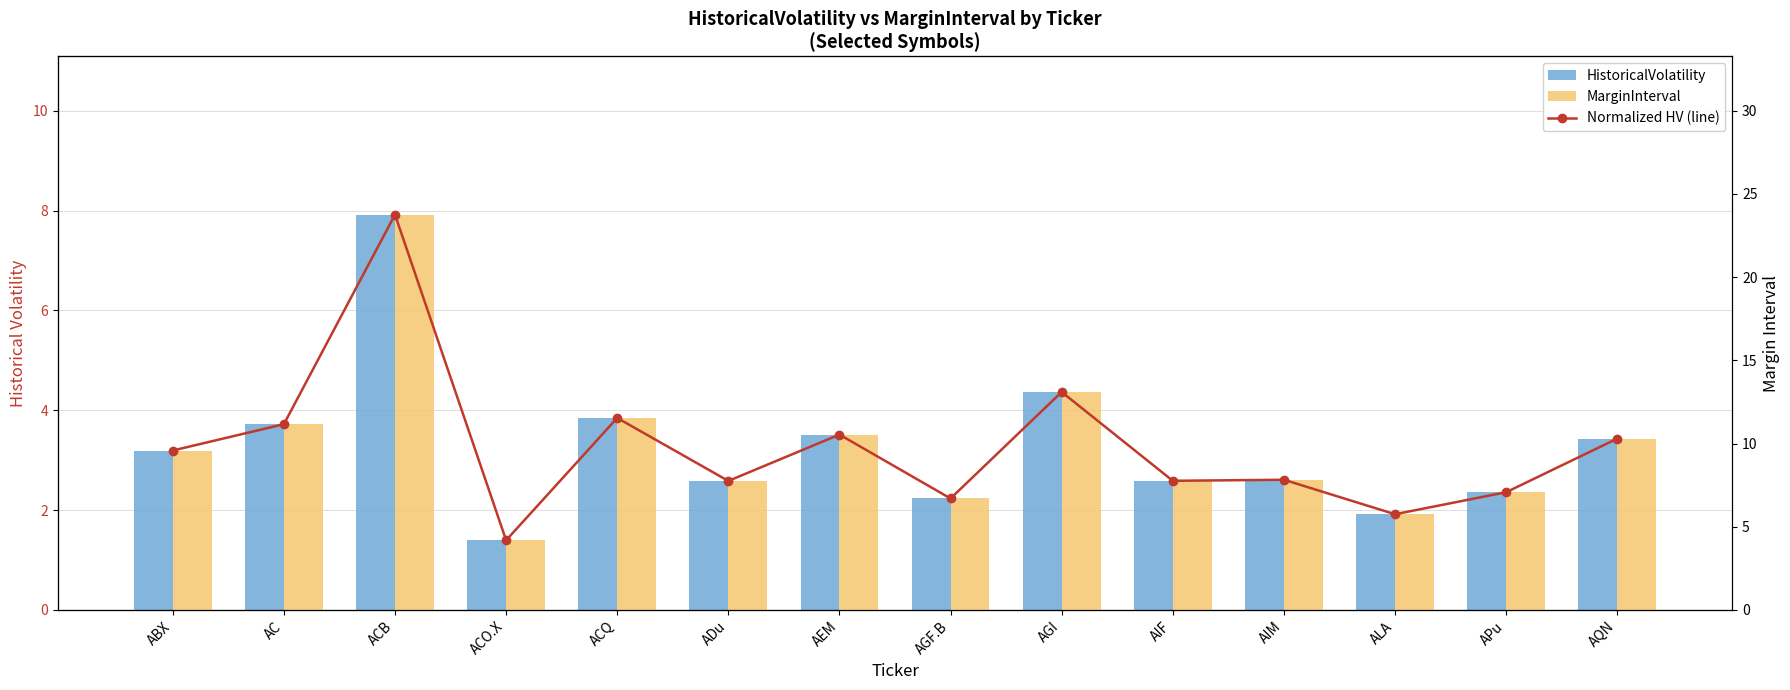

At how many categories does at least one series exceed 13?

2